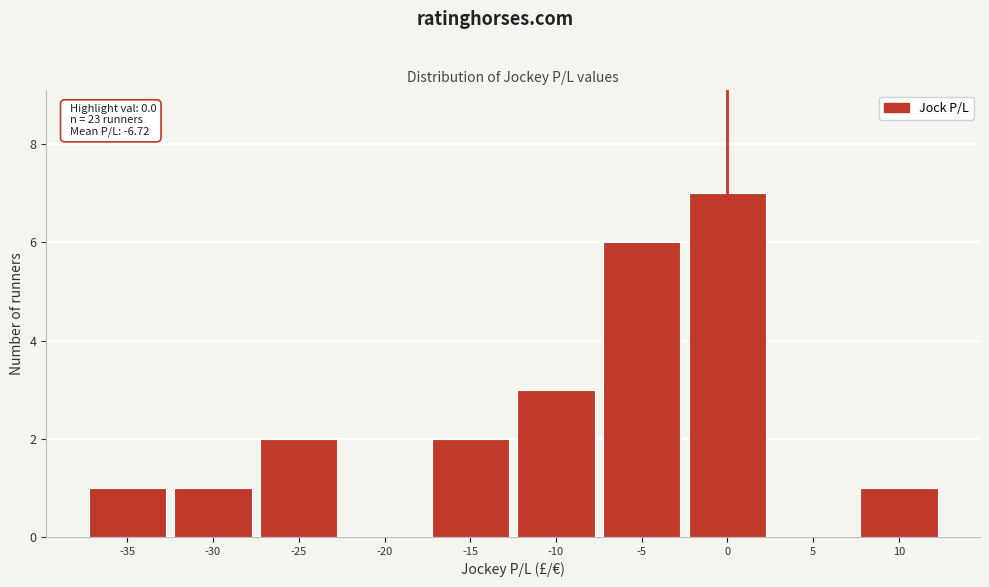

Reading left to right, list all the values displayed in this chart.

-35=1	-30=1	-25=2	-20=0	-15=2	-10=3	-5=6	0=7	5=0	10=1